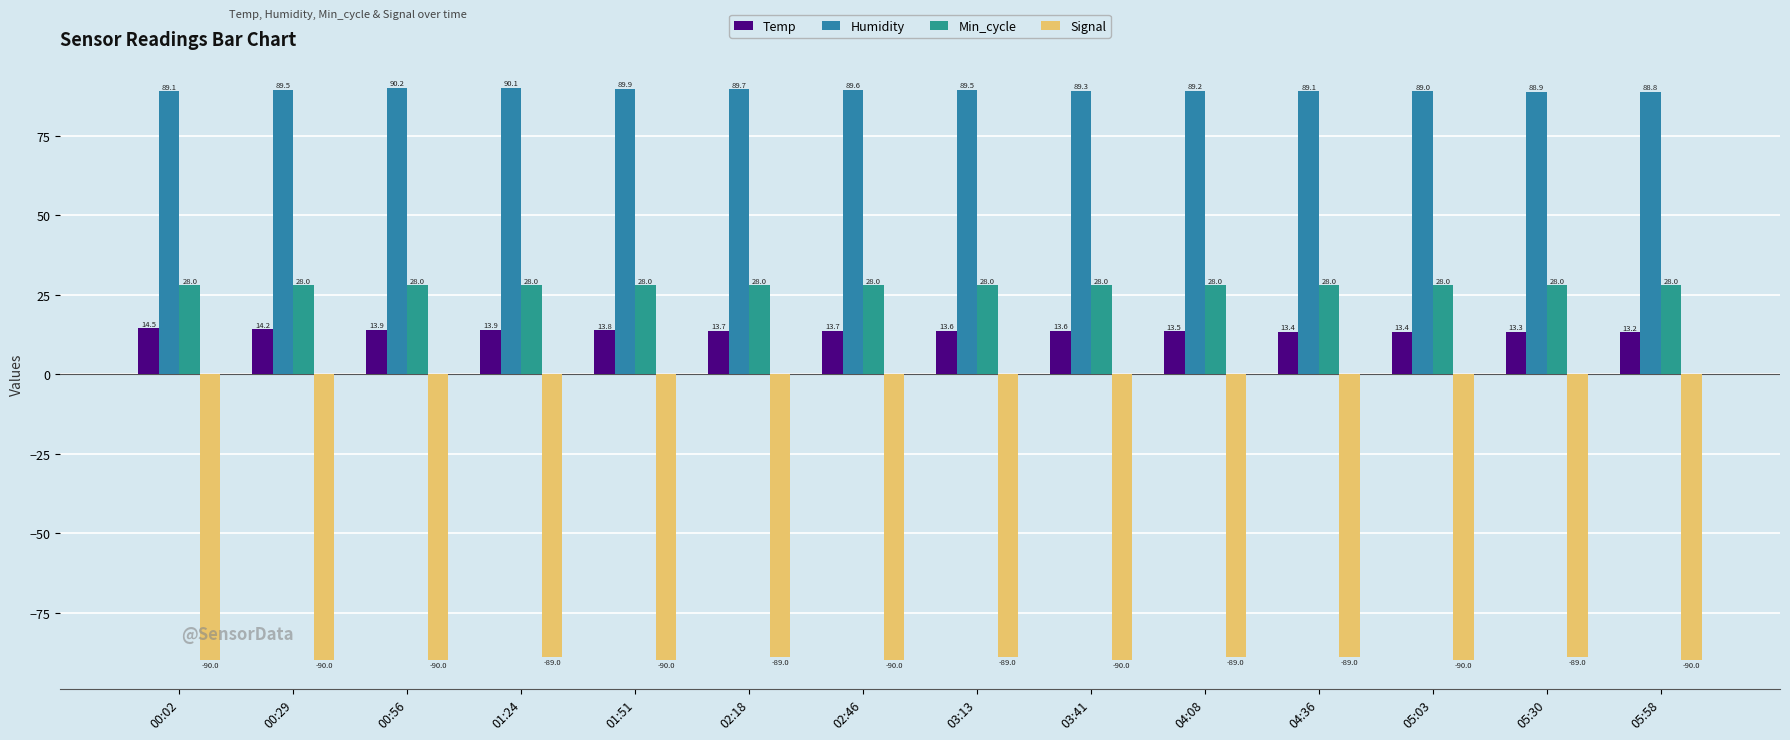

Which has a higher value, 04:36 or 03:41?

03:41